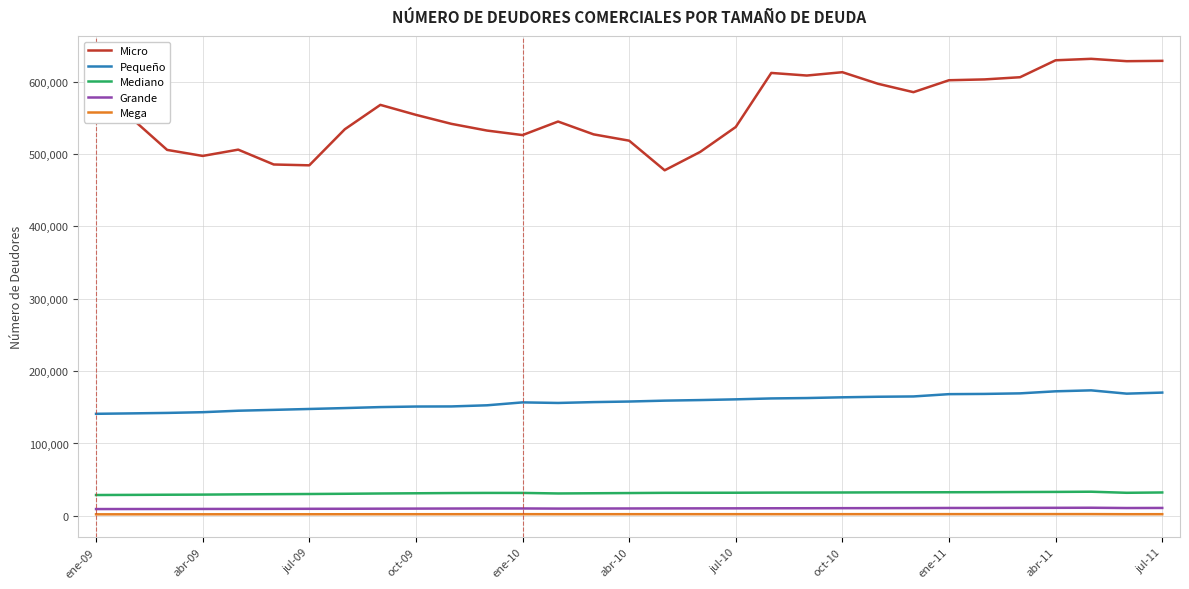

True or false: Mega and Pequeño intersect in this chart.

False